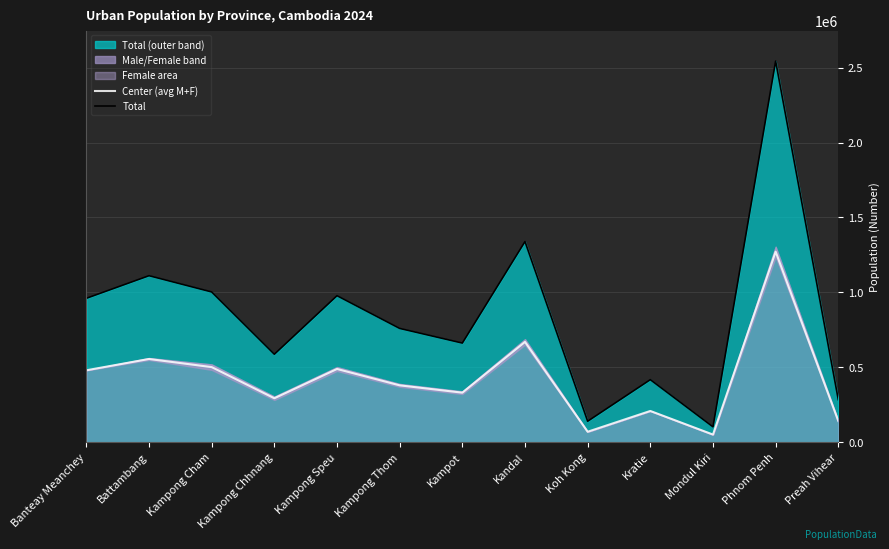

What is the spread (max minus min) of values at Koh Kong?

70172.5